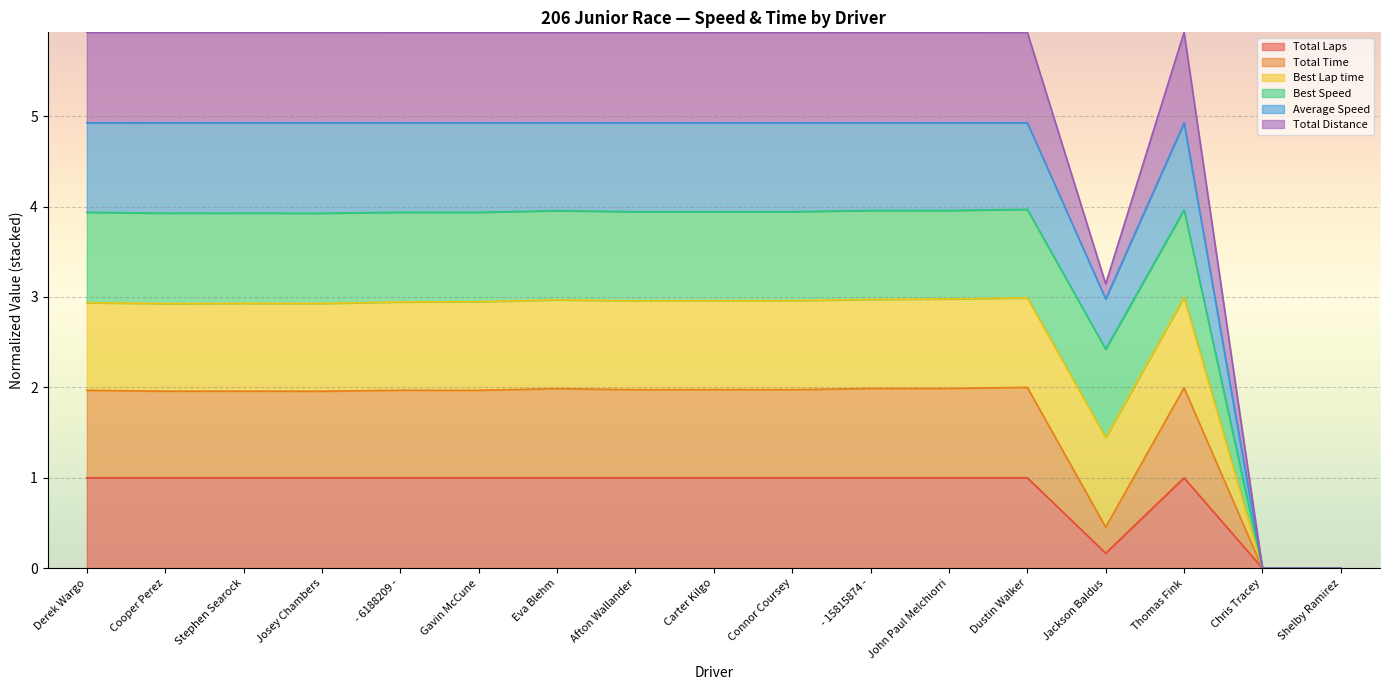

How many interior local valleys does the Total Time series have?

6